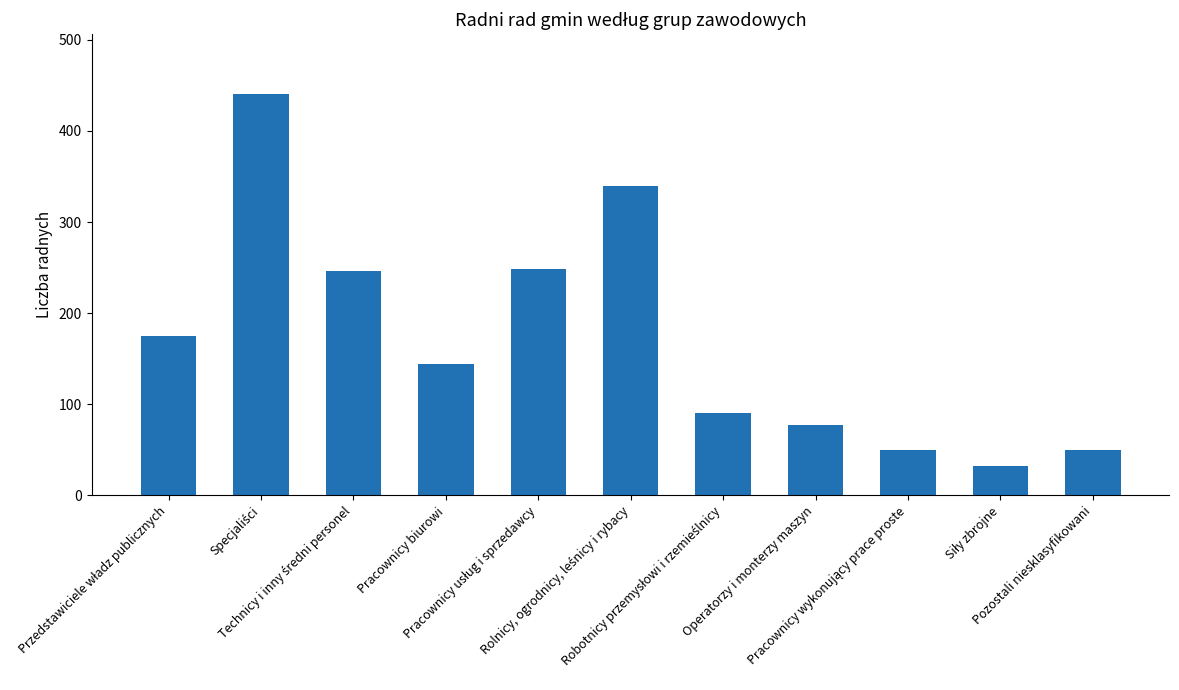

What is the difference between the second highest and second lowest values?

290